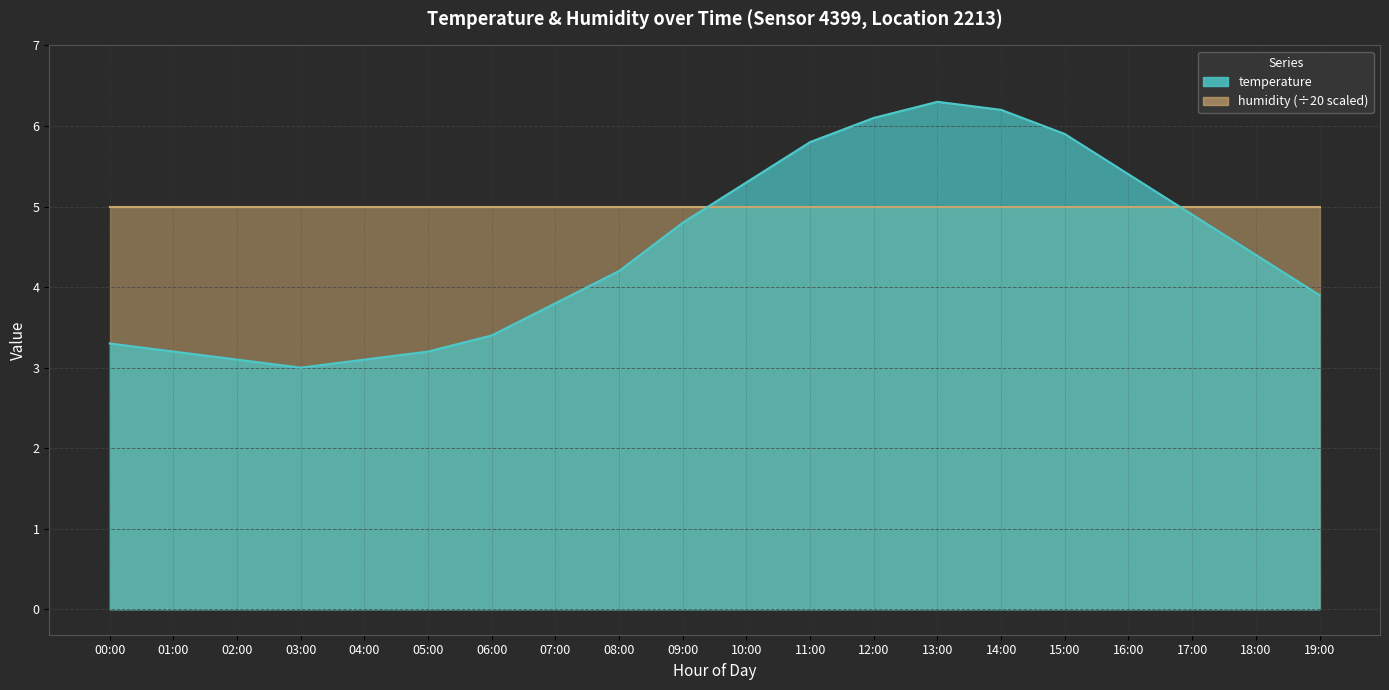

Rank the categories by value from lowest to highest.

03:00, 02:00, 04:00, 01:00, 05:00, 00:00, 06:00, 07:00, 19:00, 08:00, 18:00, 09:00, 17:00, 10:00, 16:00, 11:00, 15:00, 12:00, 14:00, 13:00